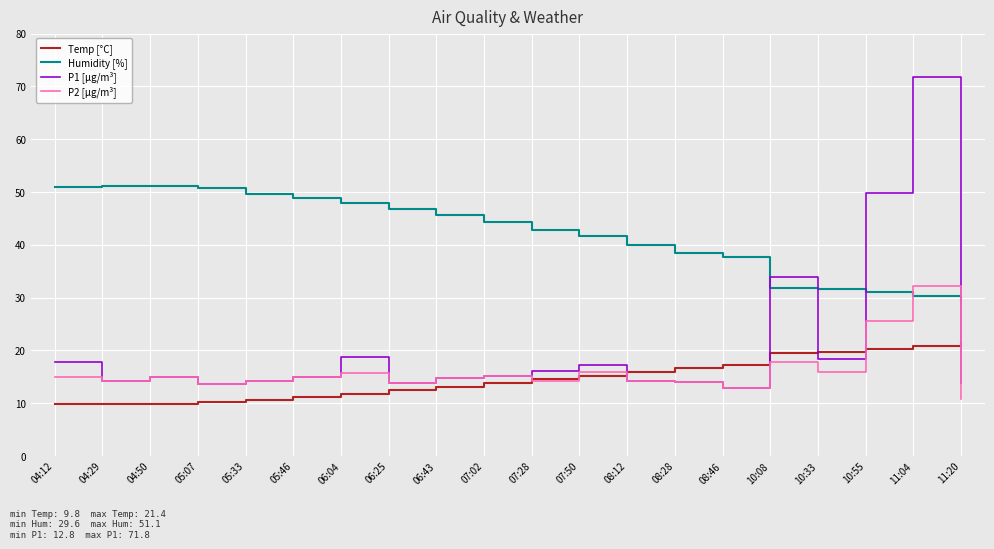

At how many categories does at least one series exceed 15?

20